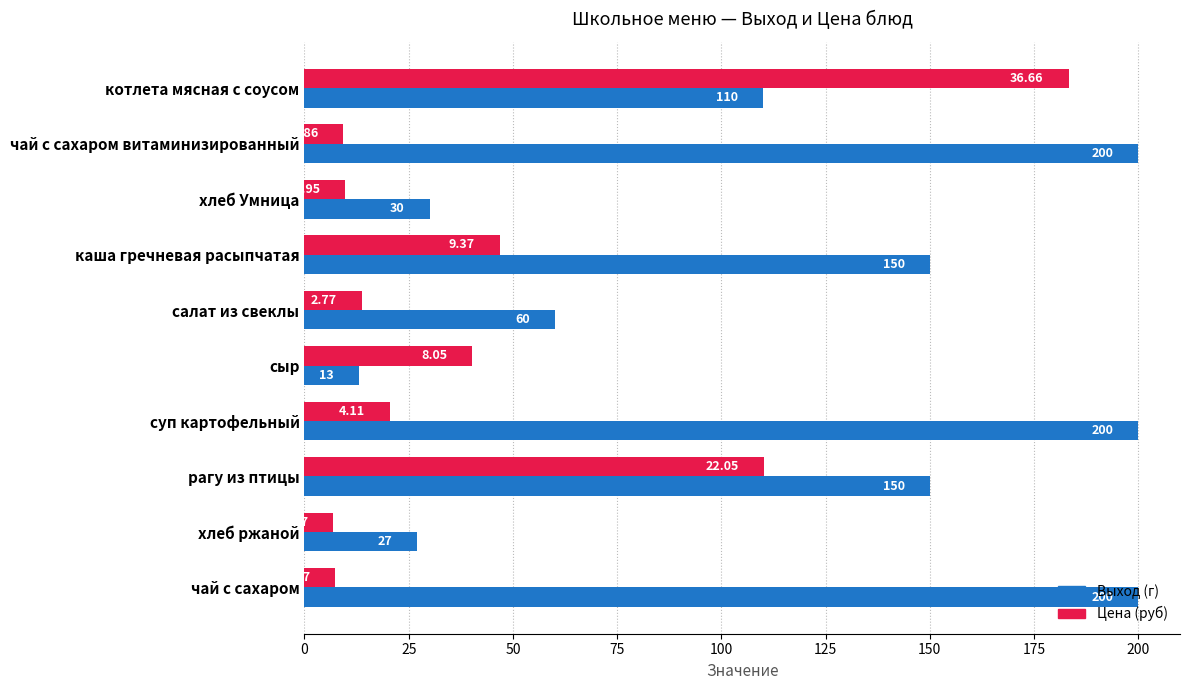

Which category has the lowest value across all series?

хлеб ржаной